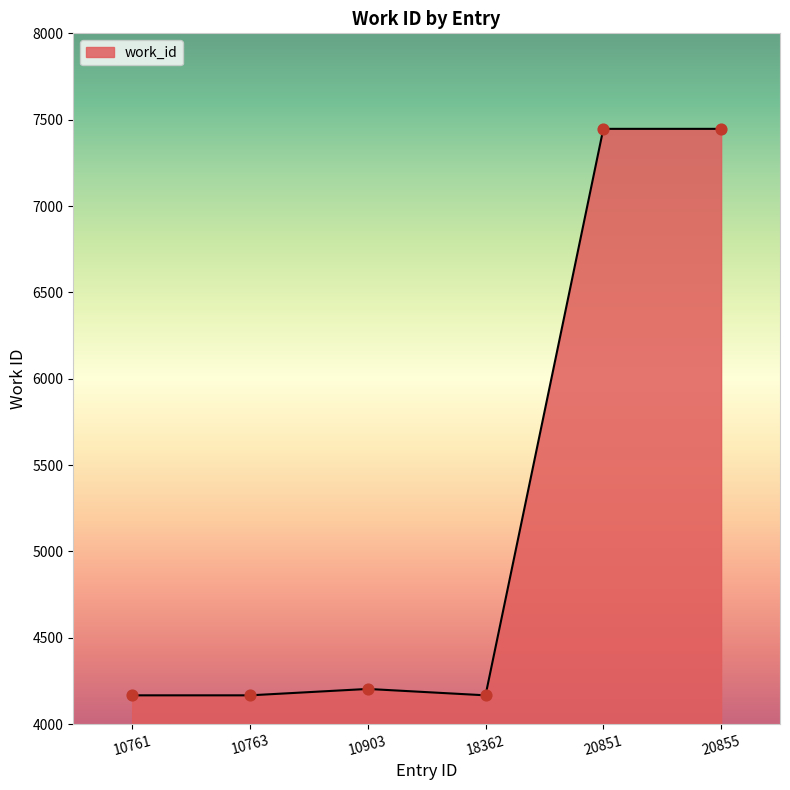

What is the change in value from 10761 to 20851?

+3280